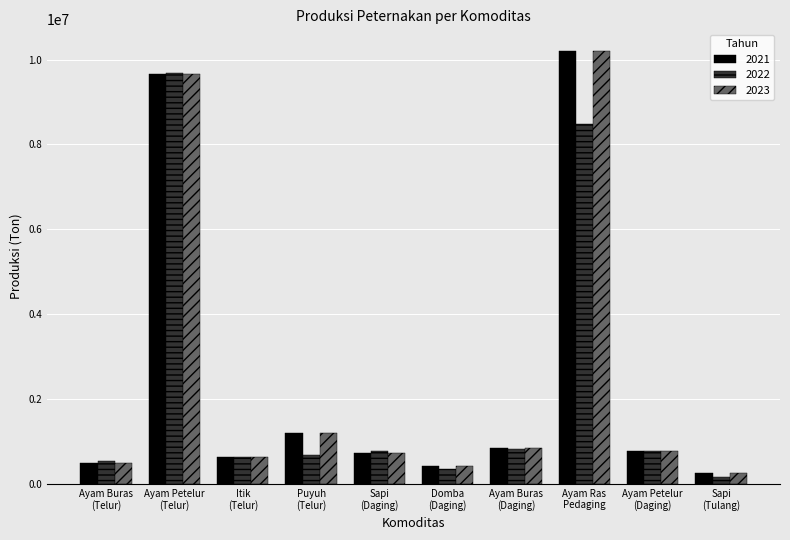

What is the average value of the 2021 series?

2521441